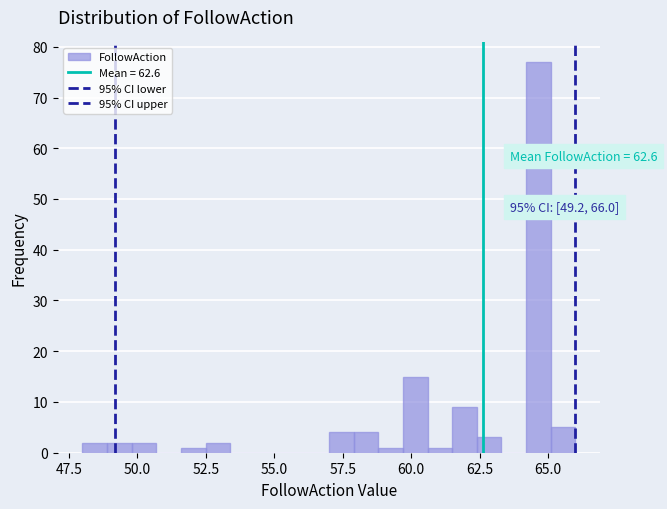

Read against the x-axis, roughly where is the centre of the tallest bar?

64.5